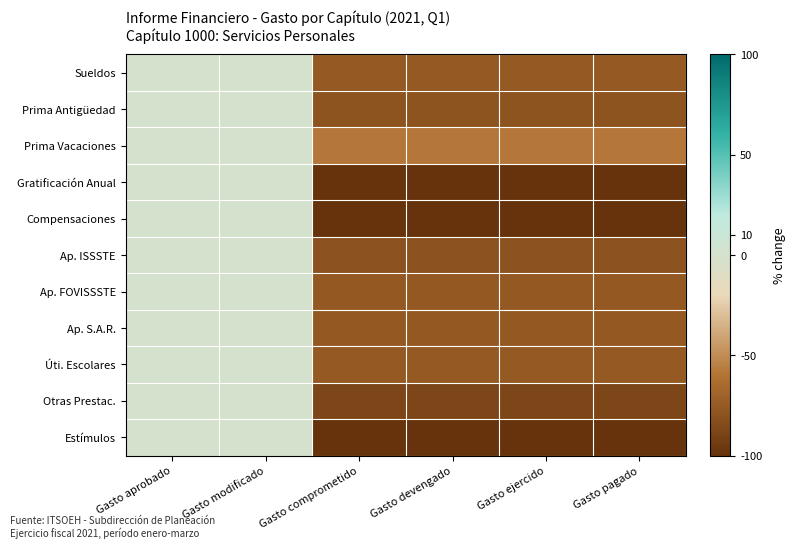

Which series has the largest range (max minus min)?

Gratificación Anual